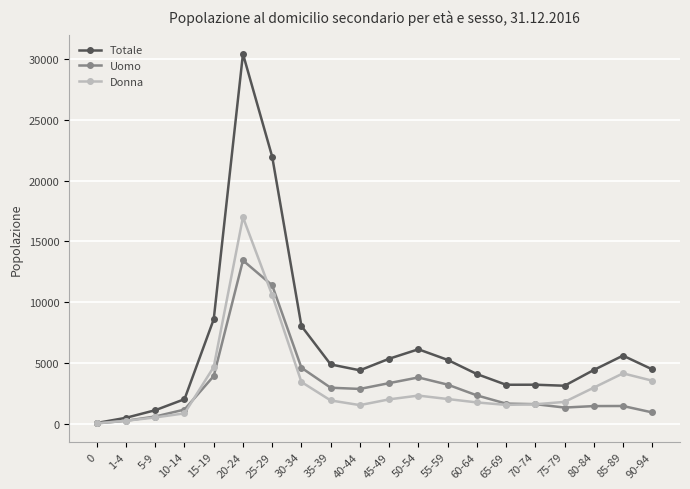

Rank the series by their maximum value, from highest to lowest.

Totale, Donna, Uomo